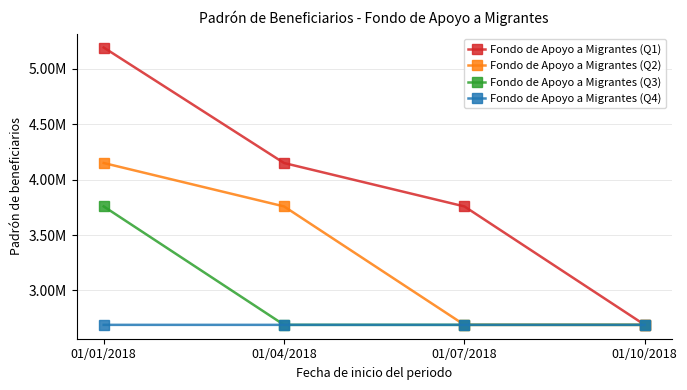

Which series changed the most between 01/04/2018 and 01/10/2018?

Fondo de Apoyo a Migrantes (Q1)